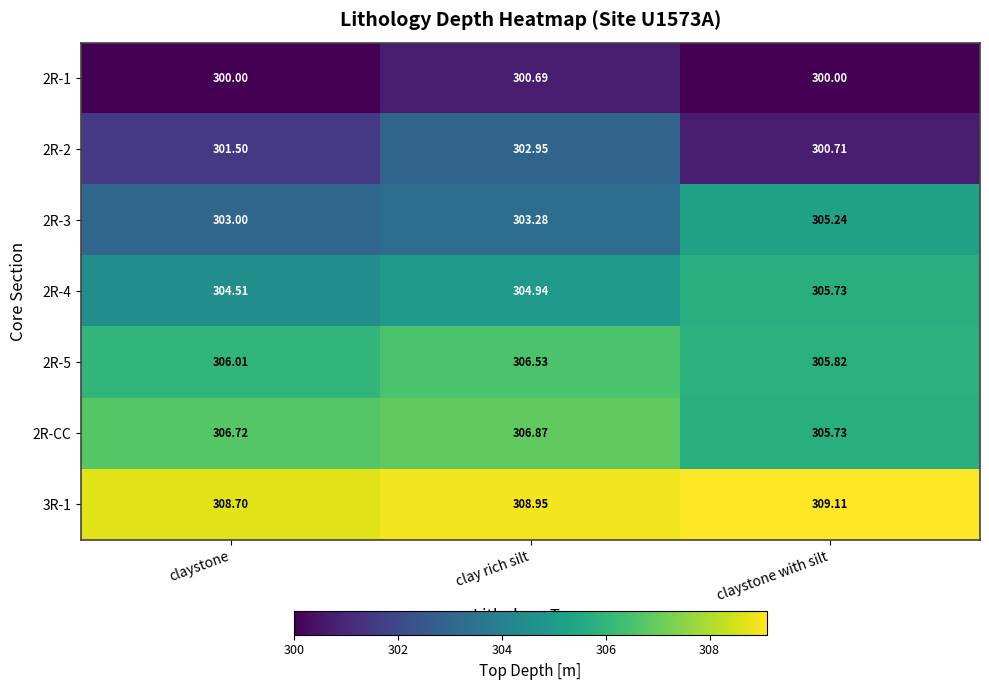

What is the spread (max minus min) of values at claystone?

8.7